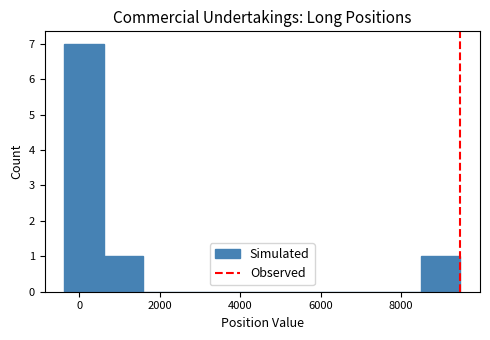

Over which range of the x-axis is the bar tallest?

-400 to 600